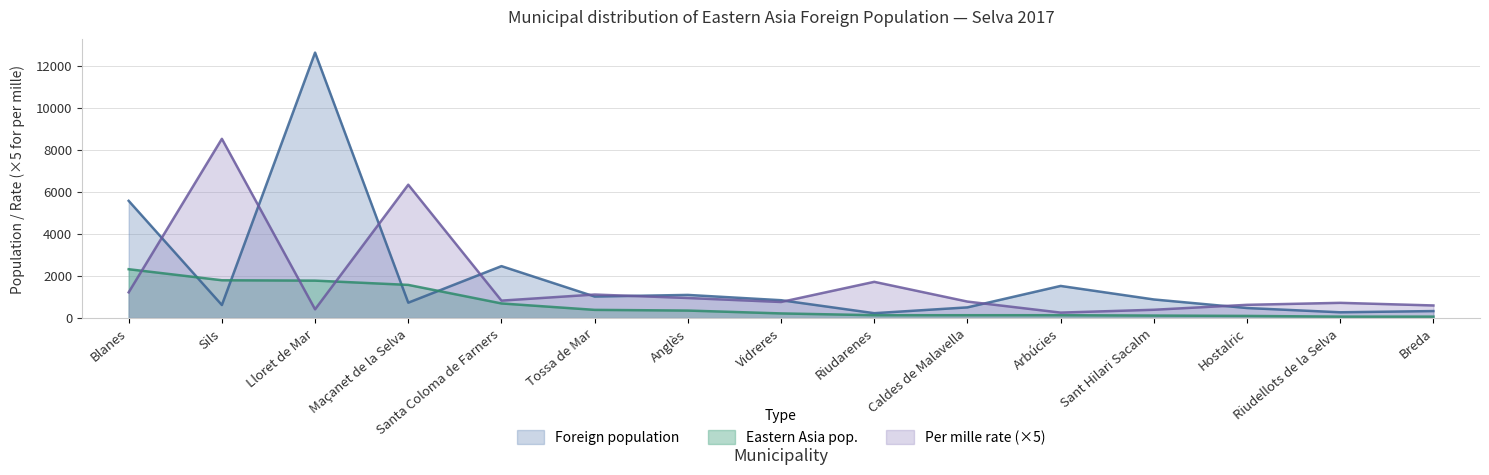

The value of Foreign population at Hostalric is 478. True or false?

True